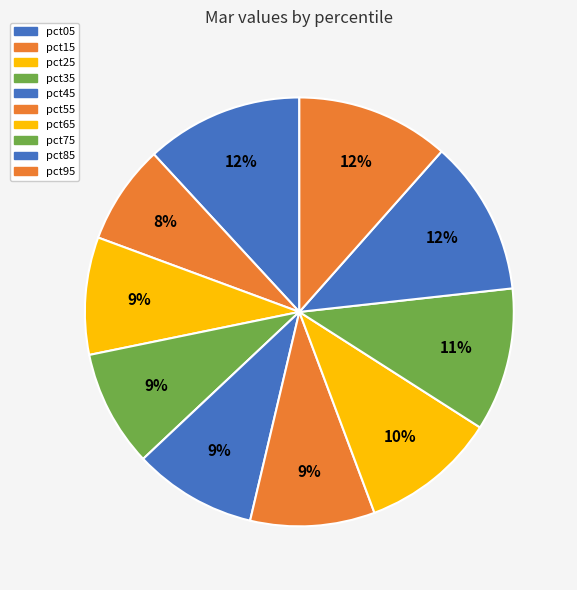

The pct35 slice represents 9% of the pie. True or false?

True